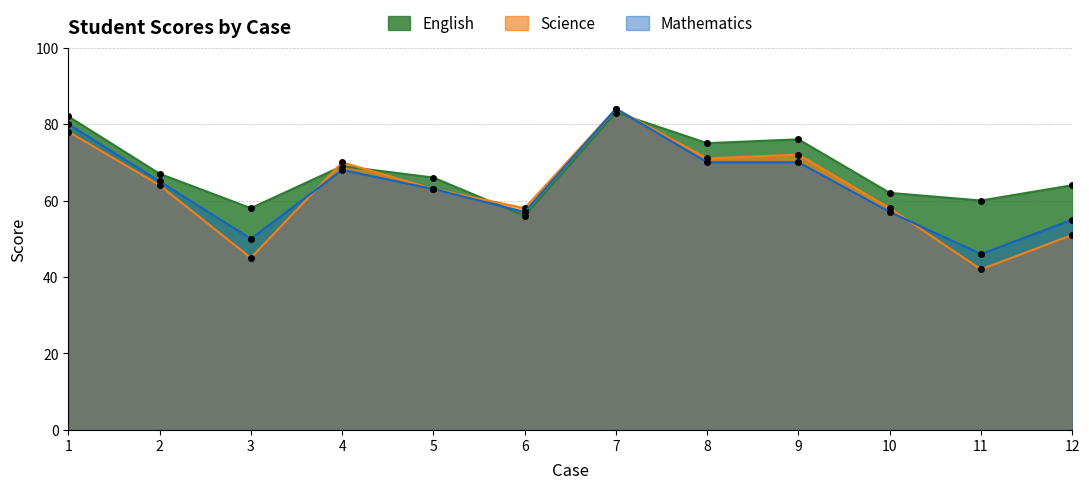

Is it true that Science equals 45 at 3?

True